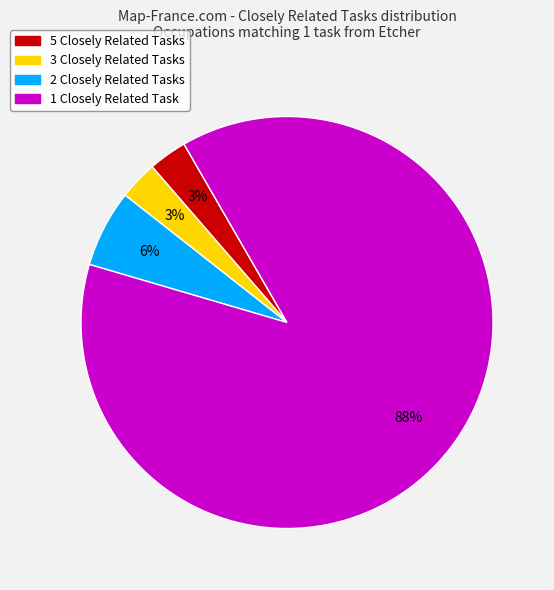

To the nearest percent, what percentage of the pie is 1 Closely Related Task?

88%